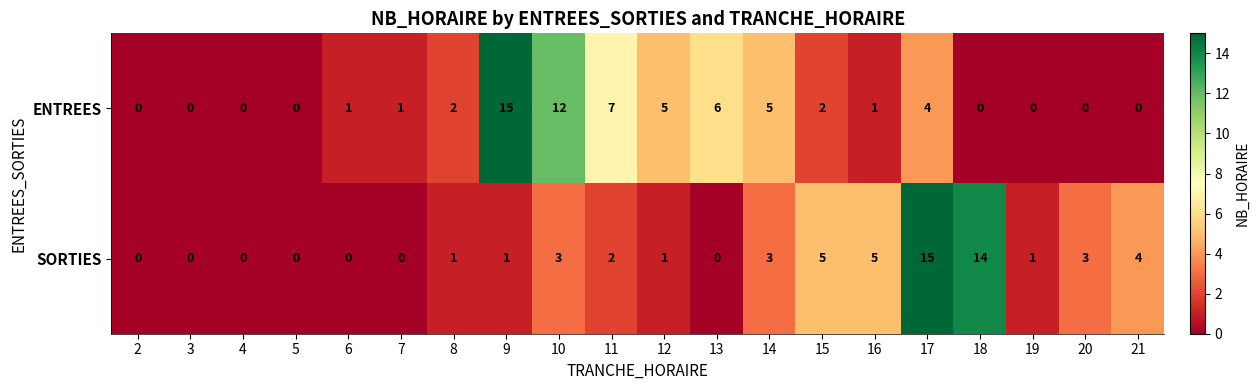

Is it true that SORTIES equals 0 at 8?

False